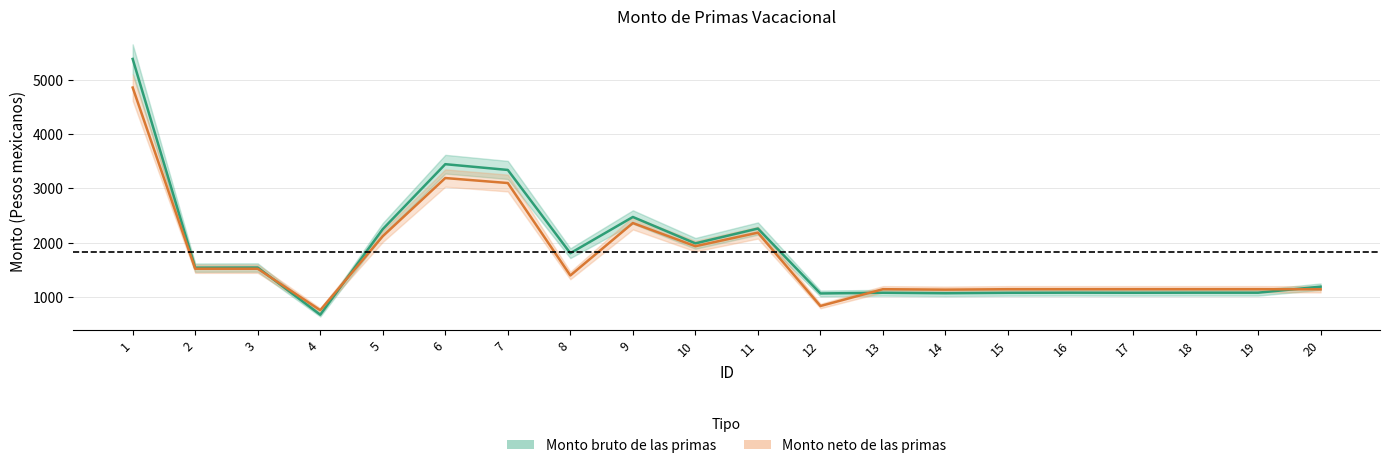

Reading left to right, what are all the values shown in this chart?

Monto bruto de las primas: 1=5380.5	2=1537.3	3=1539.6	4=670.7	5=2246.8	6=3442.6	7=3336.5	8=1803.4	9=2470.3	10=1984.5	11=2257.5	12=1062.2	13=1075.1	14=1066.3	15=1074.3	16=1076.6	17=1075.1	18=1076.6	19=1076.6	20=1186.9
Monto neto de las primas: 1=4853.7	2=1517.3	3=1517.3	4=753.5	5=2116.7	6=3187.6	7=3095.5	8=1393.4	9=2359.1	10=1932.2	11=2182.0	12=831.1	13=1140.5	14=1132.6	15=1140.5	16=1140.5	17=1140.6	18=1140.5	19=1140.5	20=1138.5